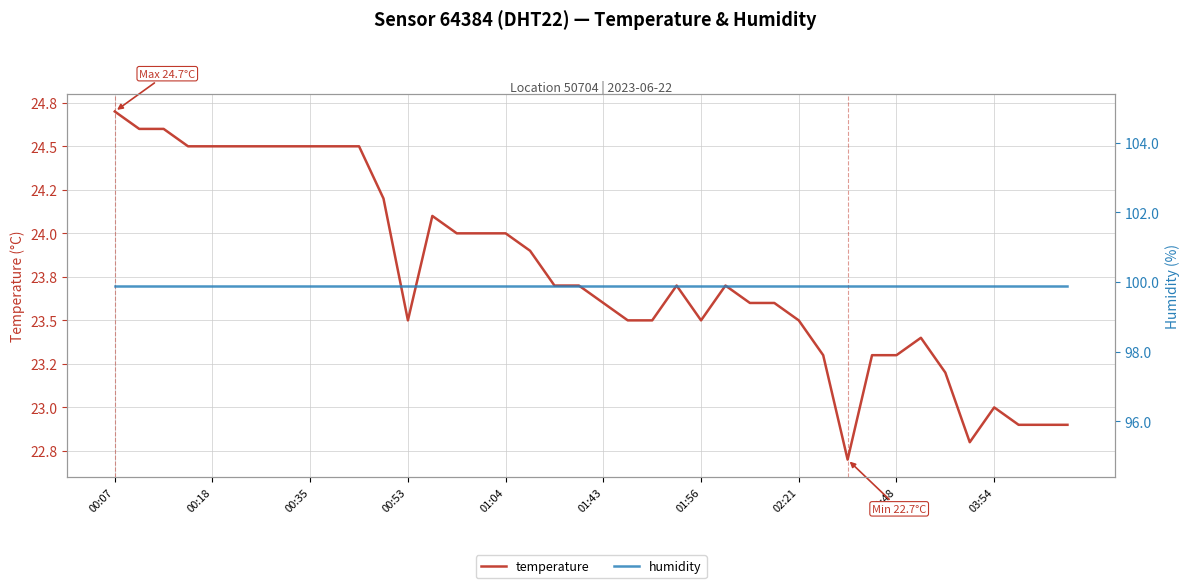

What are all the series names shown in the legend?

temperature, humidity